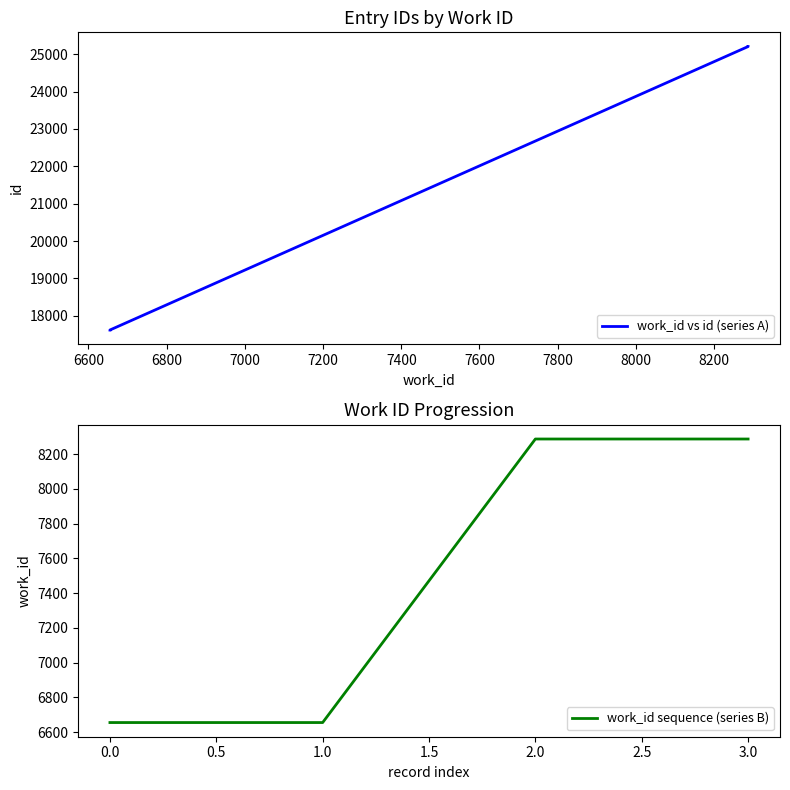

True or false: work_id sequence (series B) has more than 0 points higher than both neighbors.

False